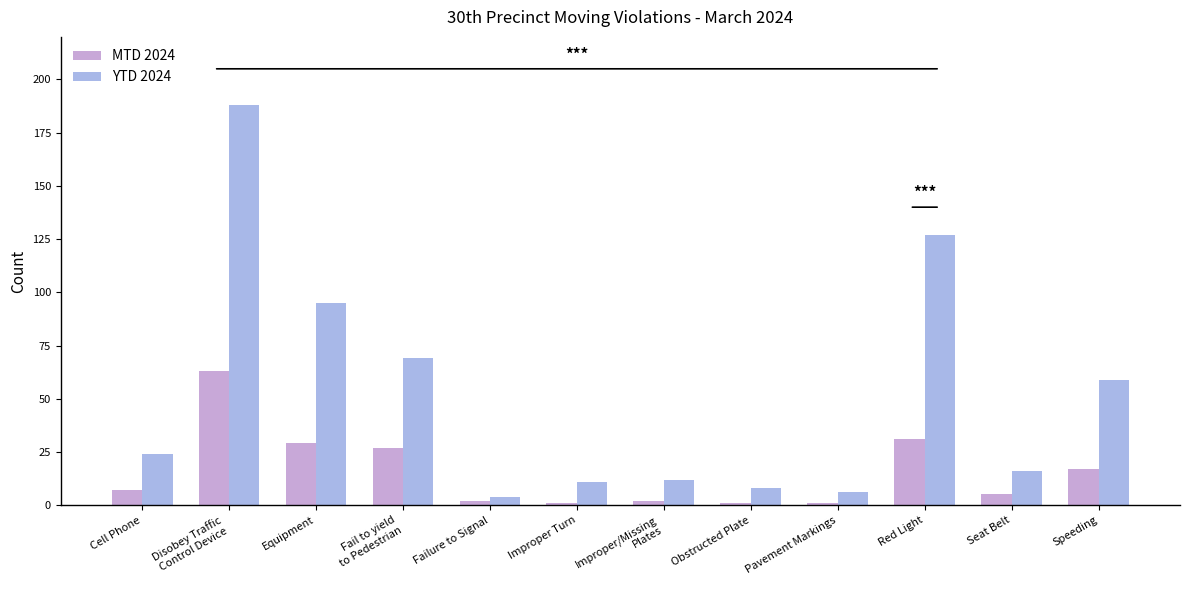

At which label is MTD 2024 closest to 32?

Red Light